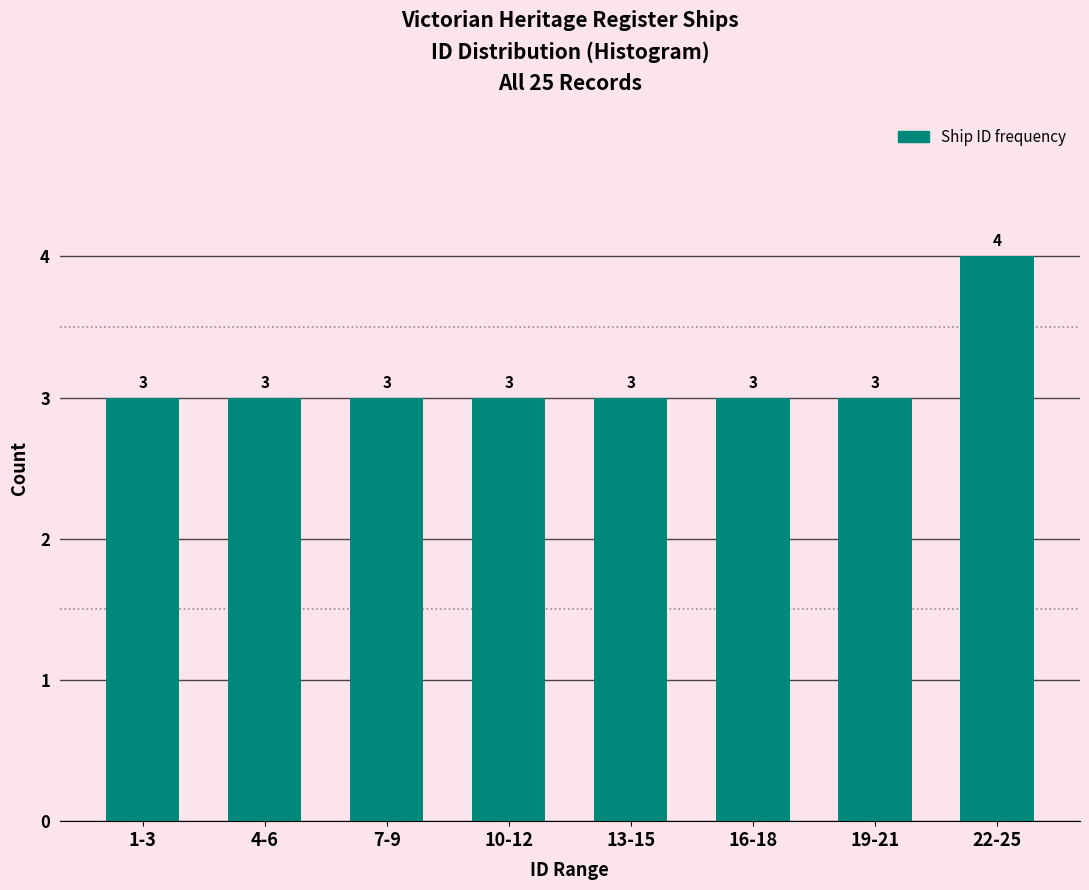

Reading left to right, list all the values displayed in this chart.

3	3	3	3	3	3	3	4